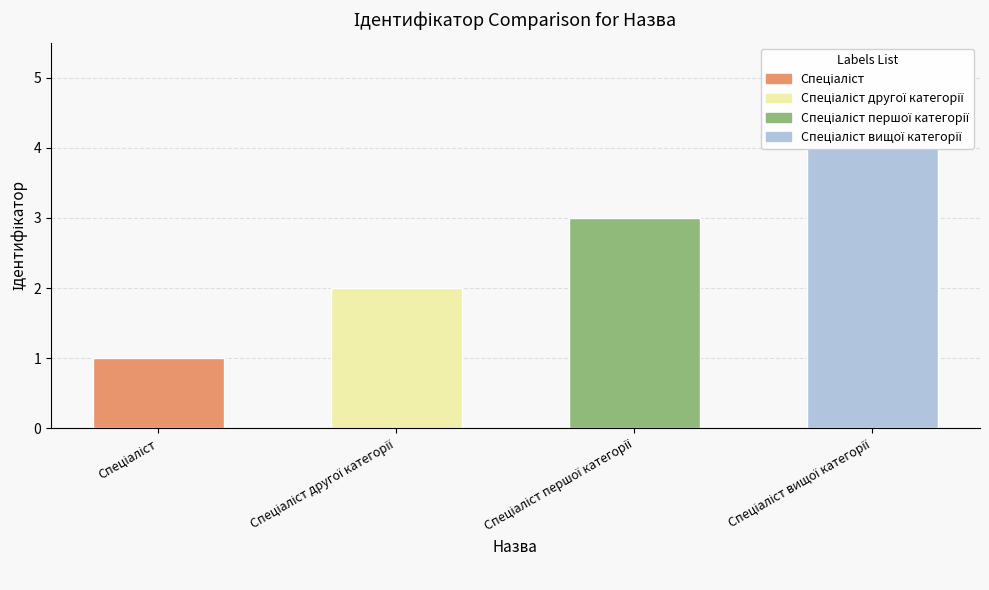

Reading left to right, transcribe all the data shown in this chart.

Спеціаліст=1	Спеціаліст другої категорії=2	Спеціаліст першої категорії=3	Спеціаліст вищої категорії=4